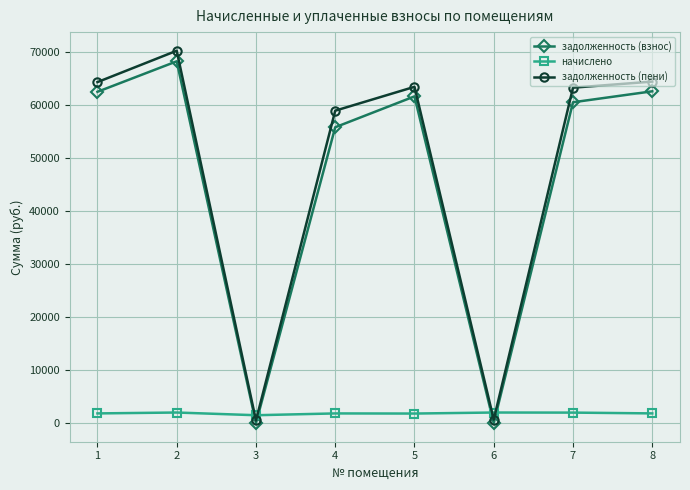

What are all the series names shown in the legend?

задолженность (взнос), начислено, задолженность (пени)